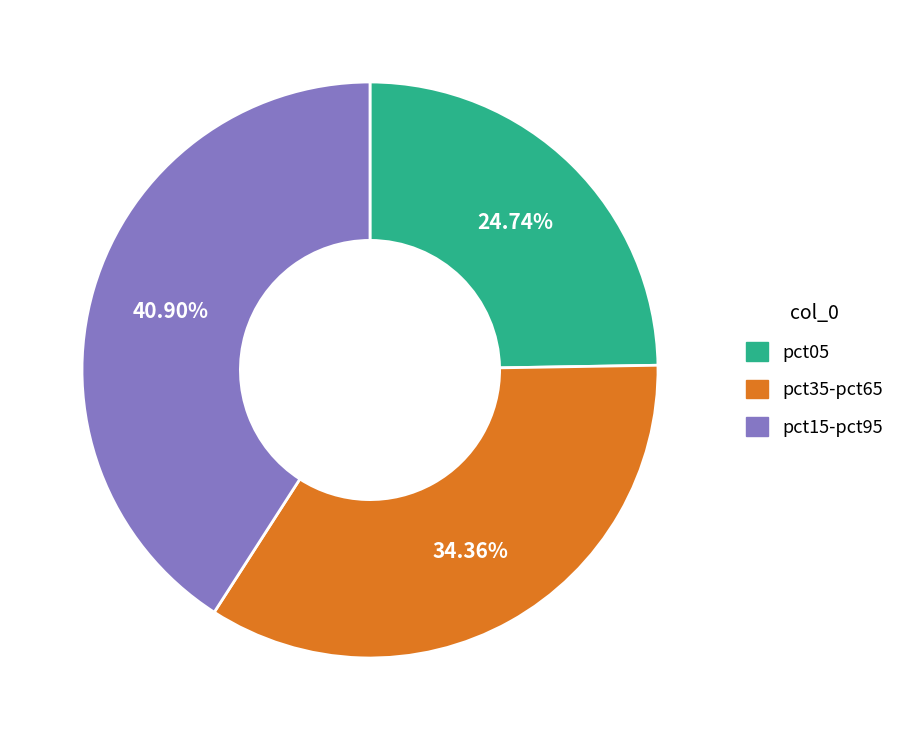

Between pct35-pct65 and pct15-pct95, which is larger?

pct15-pct95